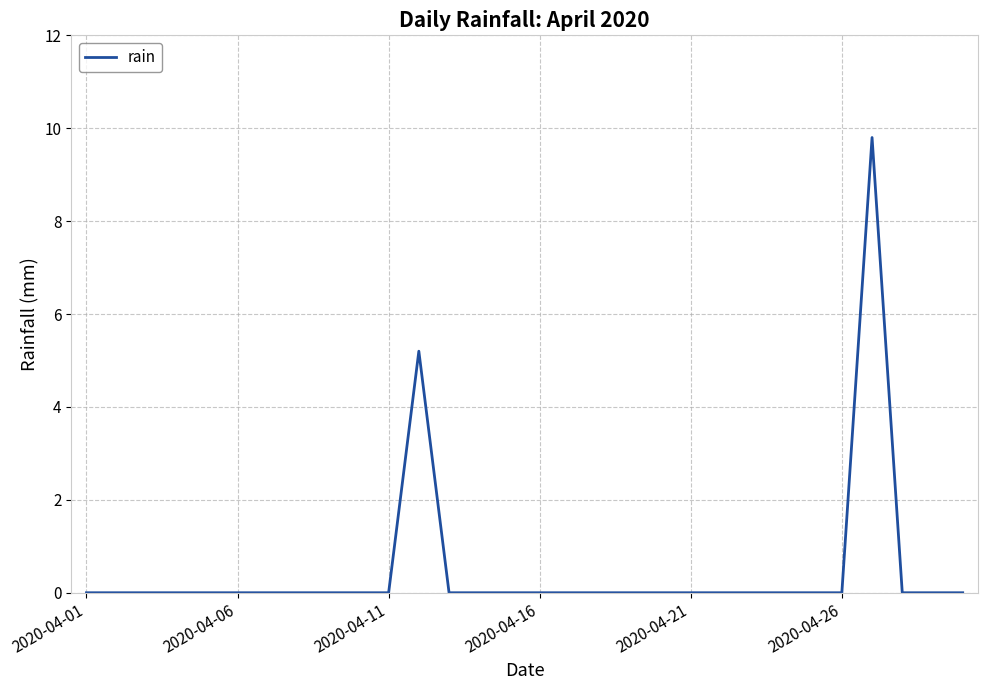

What is the difference between the maximum and minimum values?

9.8